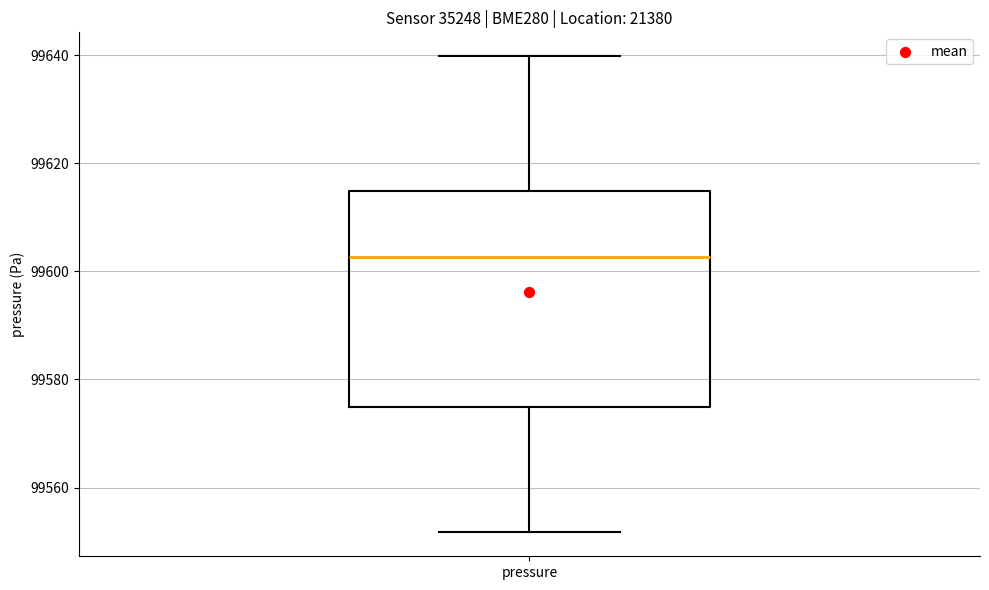

Read this box plot against the y-axis: the position of the median line, the range covered by the box, and the ends of both whiskers. The values are not printed on the chart, so give them approximately, as read against the axis.

median 99602, box 99574 to 99614, whiskers 99552 to 99640